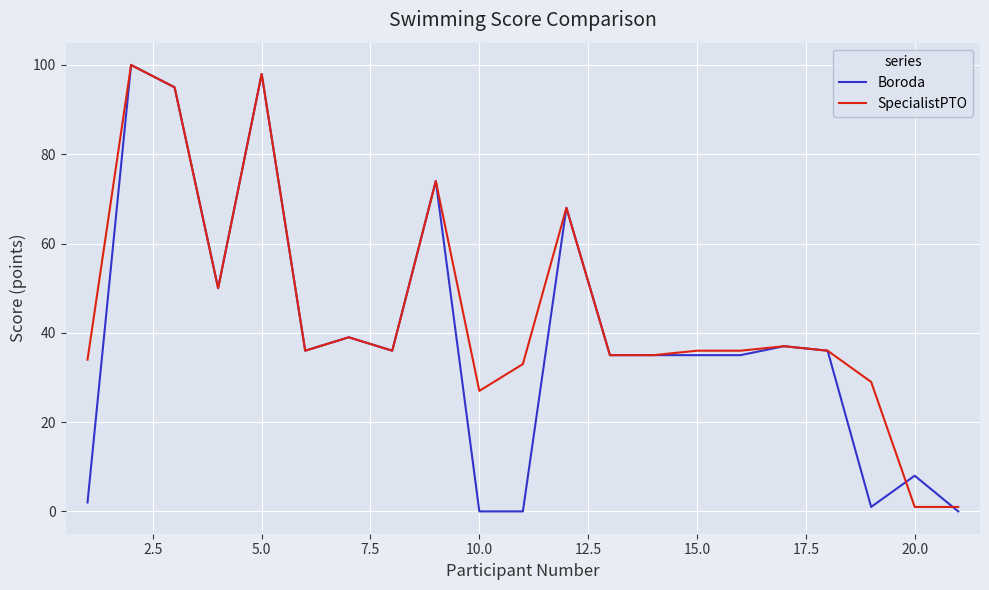

How many lines are shown in the chart?

2